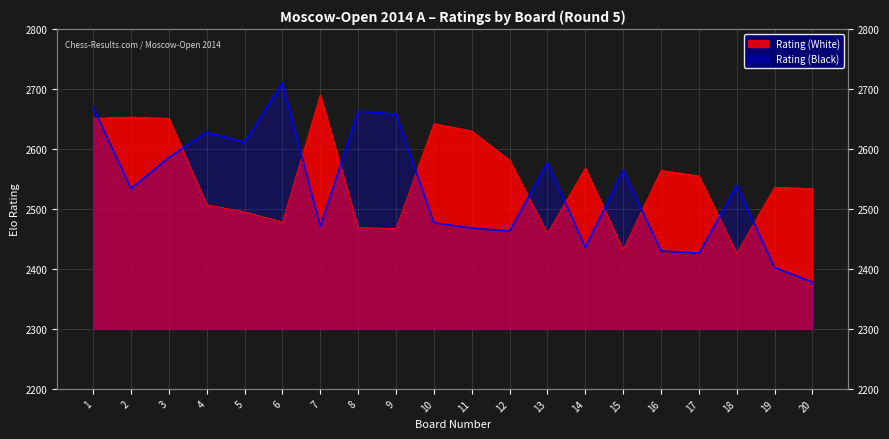

Which series has the widest spread of values?

Rating (Black)